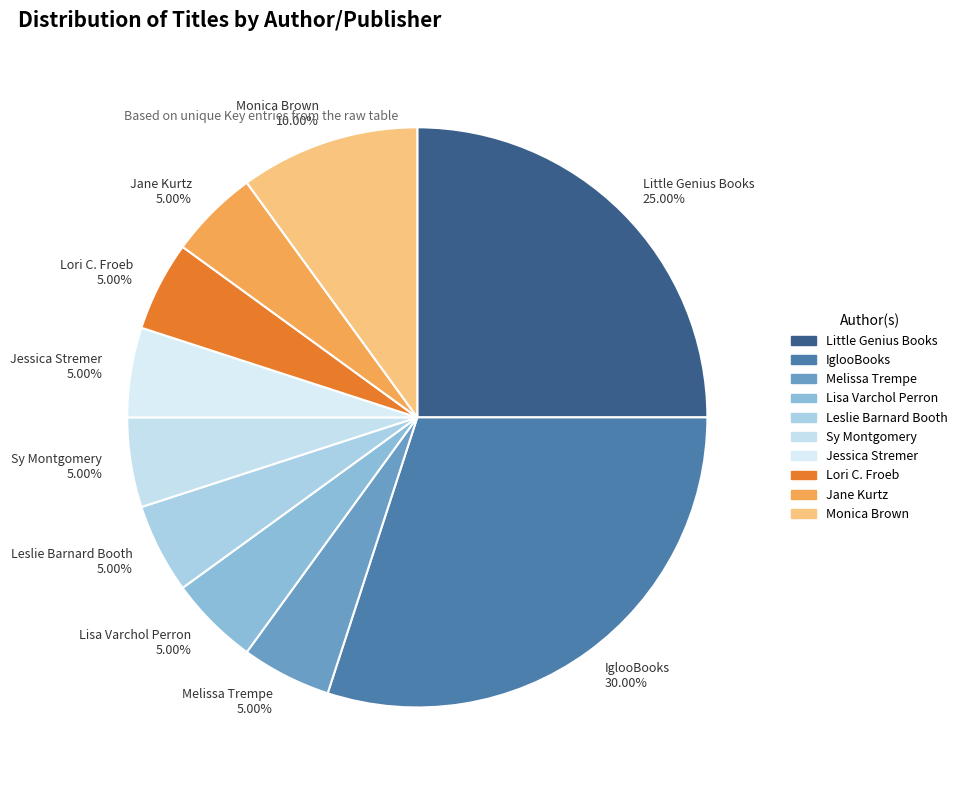

What percentage is the Lori C. Froeb slice, to the nearest percent?

5%